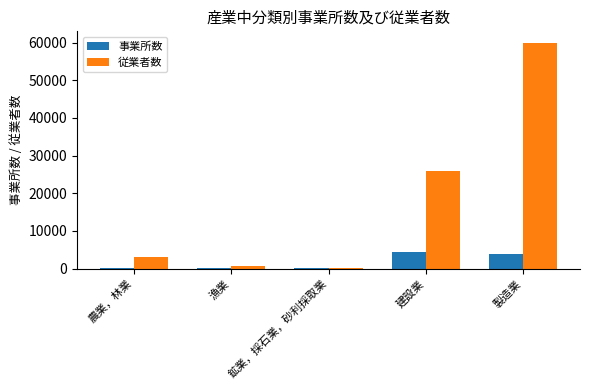

What are all the series names shown in the legend?

事業所数, 従業者数